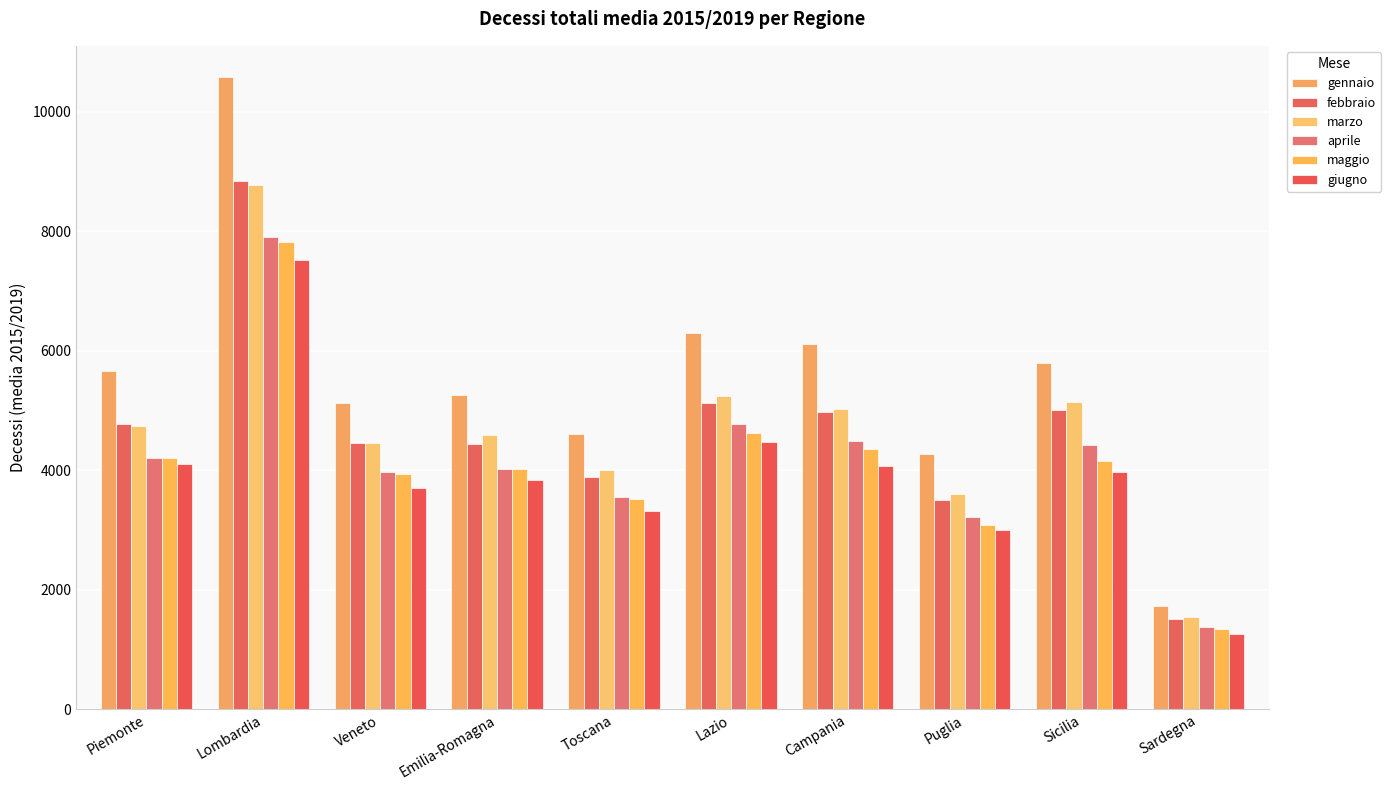

What is the sum of the maggio values at Puglia and Emilia-Romagna?

7113.2